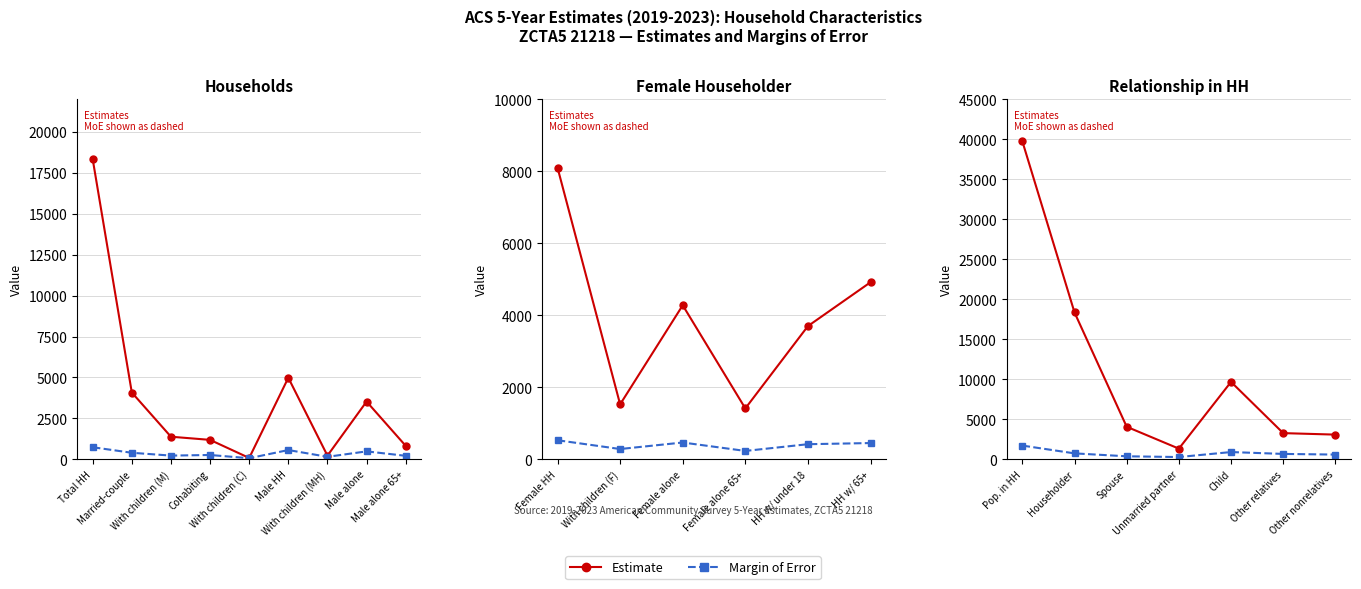

Which series changed the most between Spouse and Other nonrelatives?

Estimate